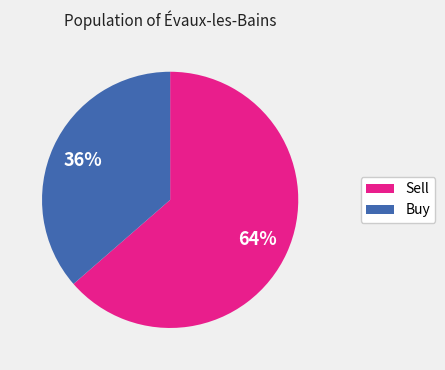

Is there a majority slice in this chart?

Yes